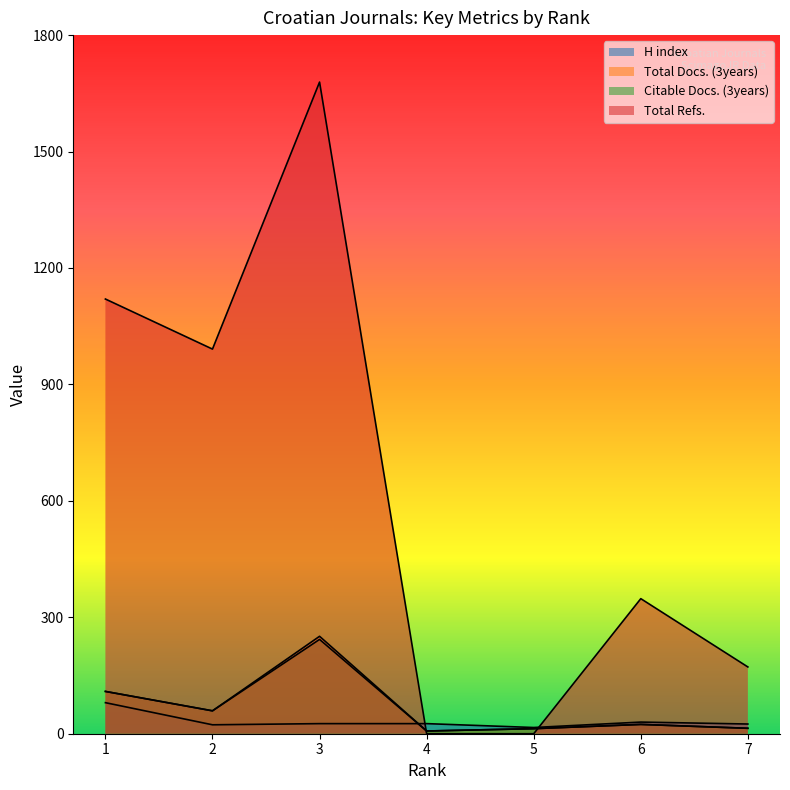

Reading right to left, what are all the values shown in this chart?

H index: 25	30	16	26	26	23	80
Total Docs. (3years): 14	24	13	7	251	59	109
Citable Docs. (3years): 14	24	13	7	243	59	109
Total Refs.: 172	348	0	0	1679	991	1120